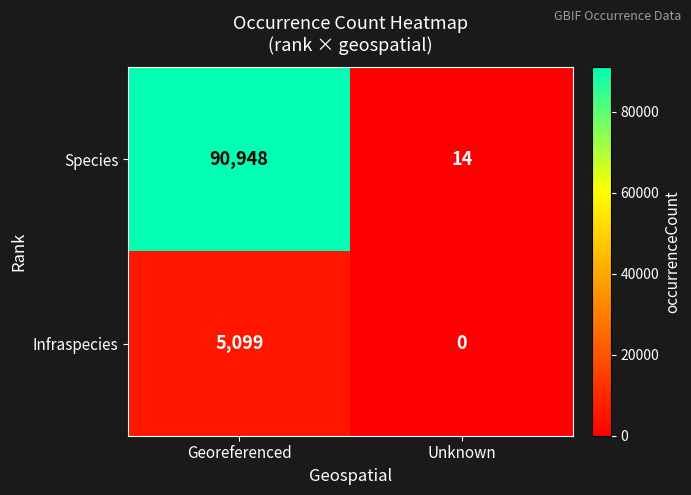

Reading right to left, extract all data points from this chart.

Species: 14	90948
Infraspecies: 0	5099